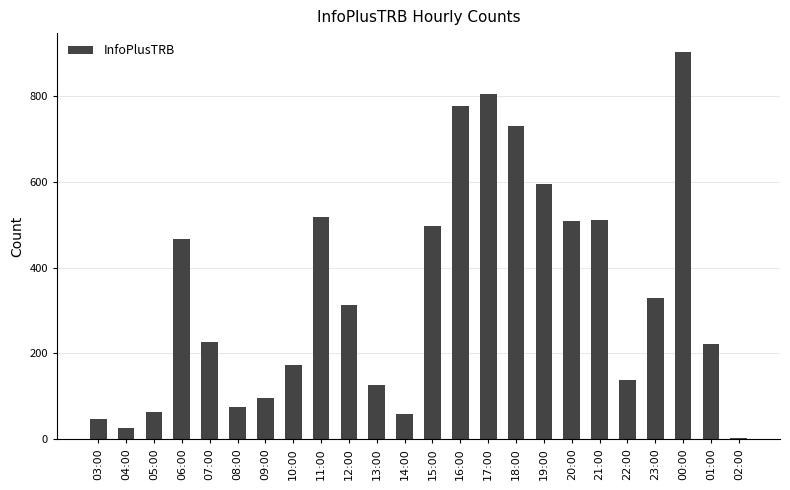

What is the sum of all values?

8208